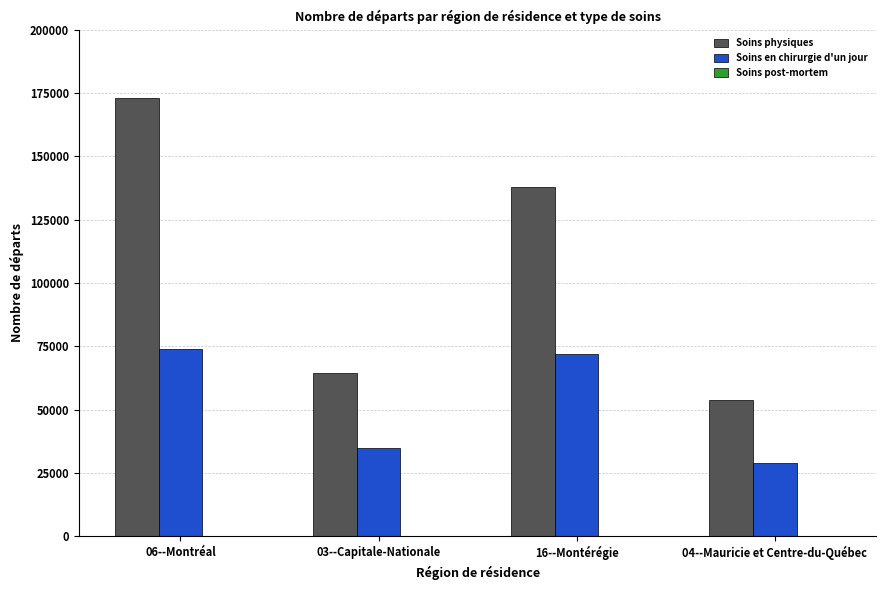

How many series are shown in this chart?

3